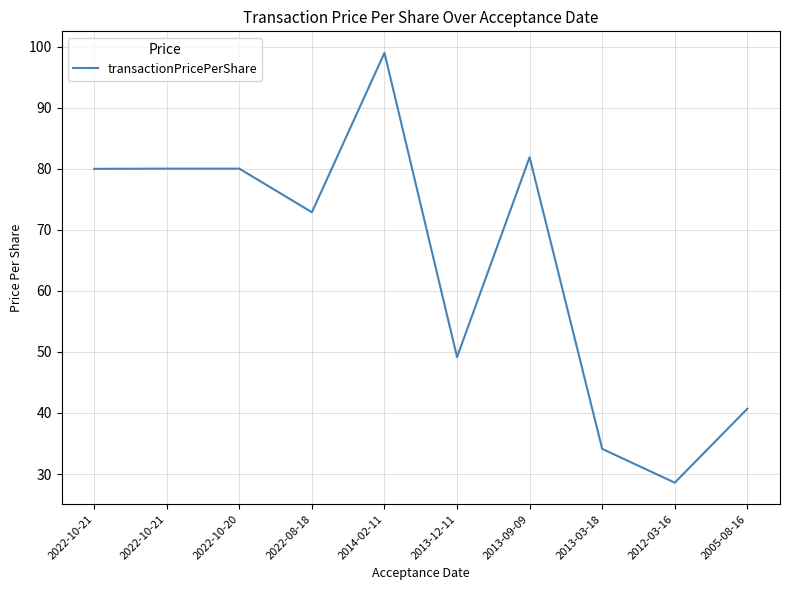

What is the label of the 7th point from the left?

2013-09-09